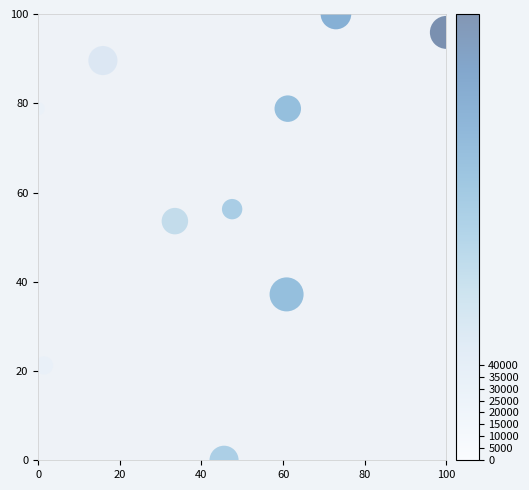

What Y value in the scatter plot is closest to 50?

53.6